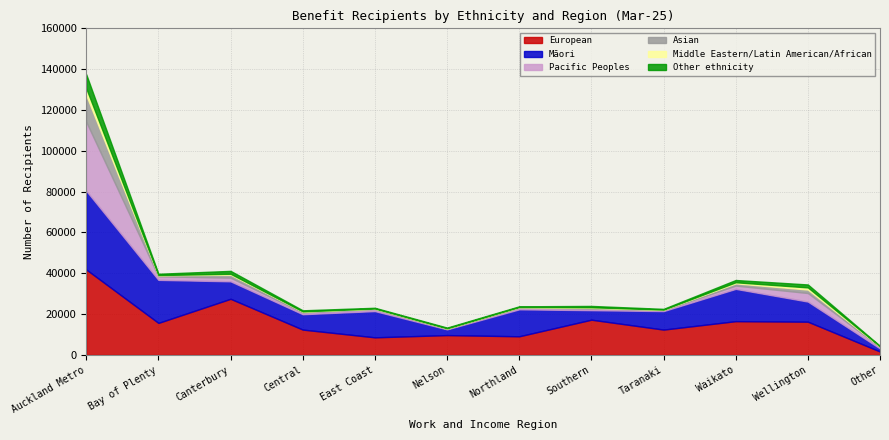

Reading right to left, extract all data points from this chart.

European: 1677	16287	16545	12417	17265	9135	9720	8622	12417	27498	15690	41859
Māori: 1488	9858	15822	9060	4665	13215	2805	12864	7533	8568	21081	38562
Pacific Peoples: 747	4188	1620	528	789	903	267	984	858	1794	1755	33807
Asian: 198	1695	1089	153	339	177	192	201	417	1461	492	13020
Middle Eastern/Latin American/African: 123	1044	528	51	303	60	66	69	108	444	111	3357
Other ethnicity: 201	1455	1107	366	648	330	348	366	528	1416	639	6873